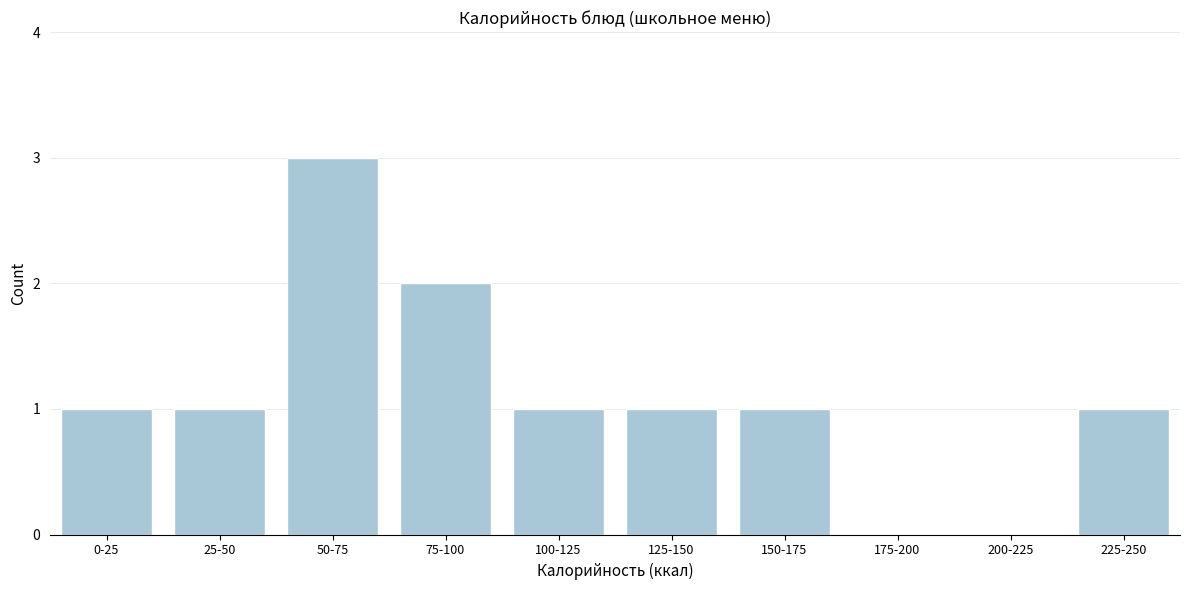

Reading right to left, transcribe all the data shown in this chart.

225-250=1	200-225=0	175-200=0	150-175=1	125-150=1	100-125=1	75-100=2	50-75=3	25-50=1	0-25=1